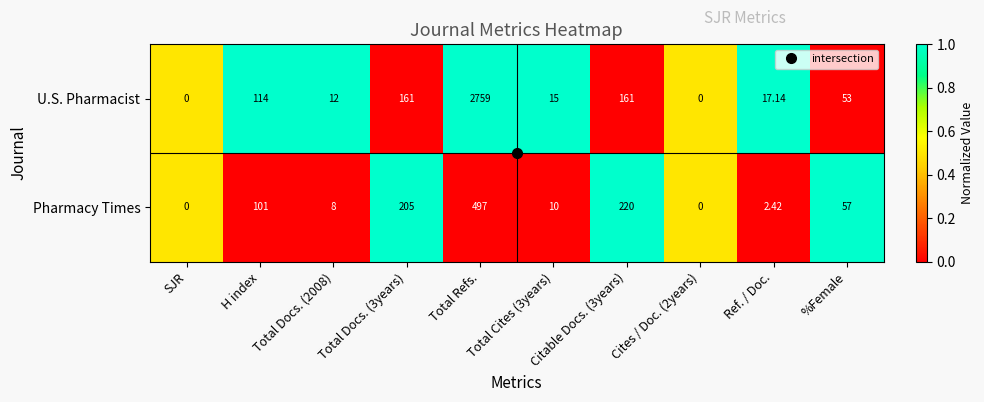

Where does the Pharmacy Times series first go above 57?

H index